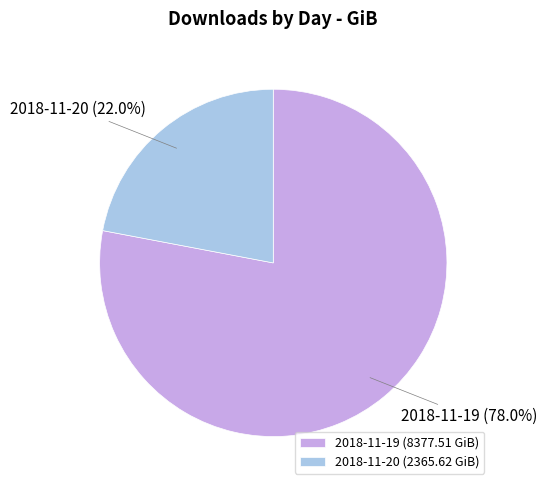

Is there a majority slice in this chart?

Yes